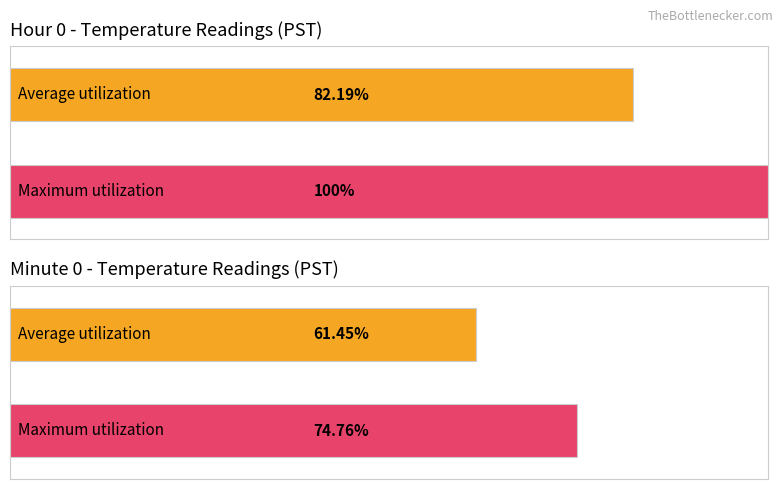

True or false: Average utilization has a value of 1.8 at 16.

False